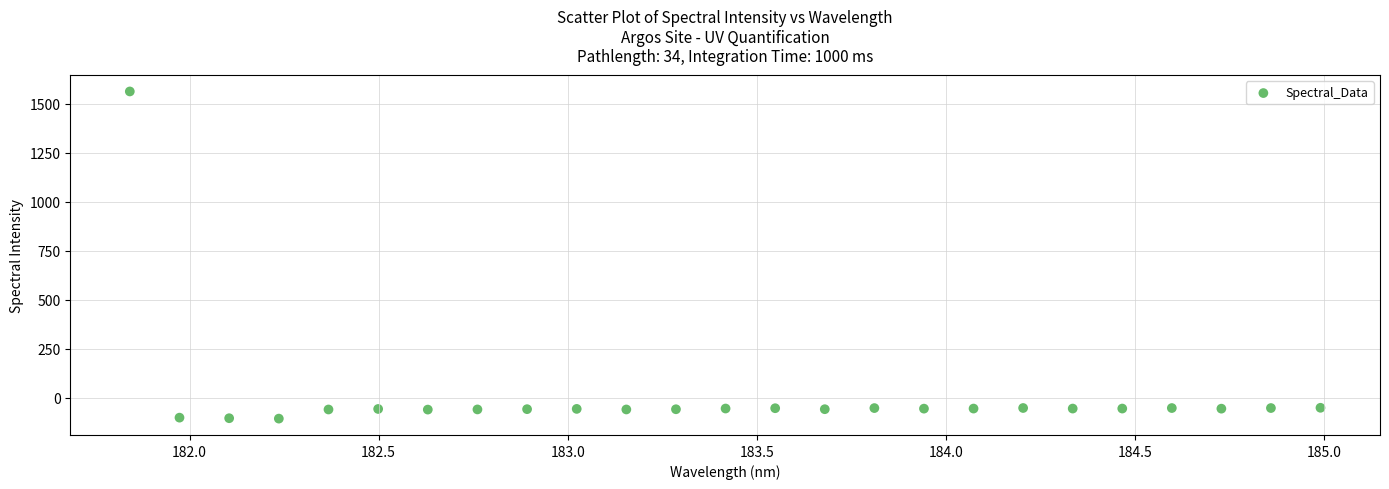

What is the range of X values (max minus min)?

3.1